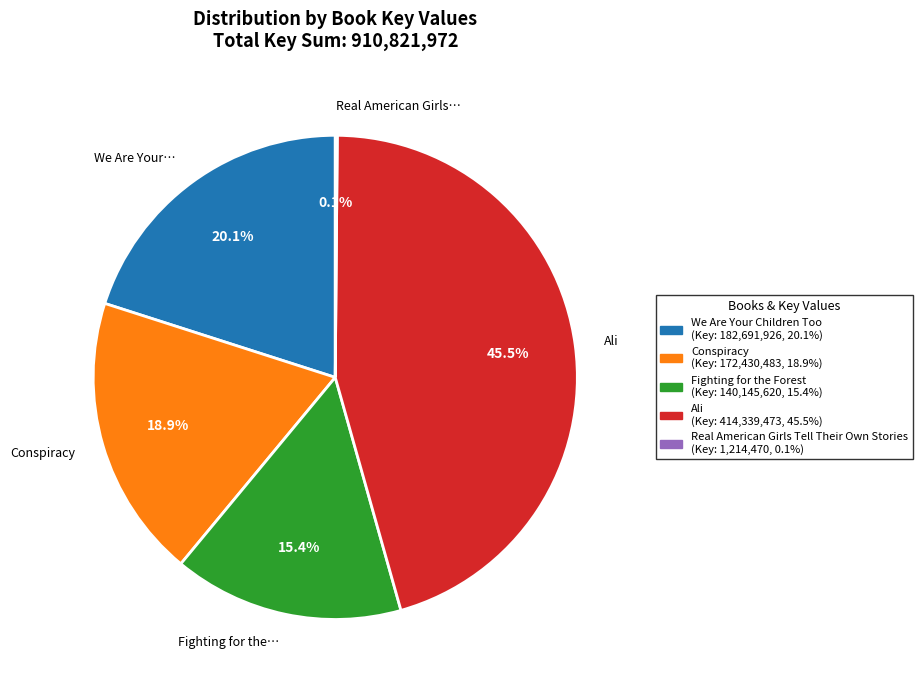

Between Fighting for the… and We Are Your…, which is larger?

We Are Your…